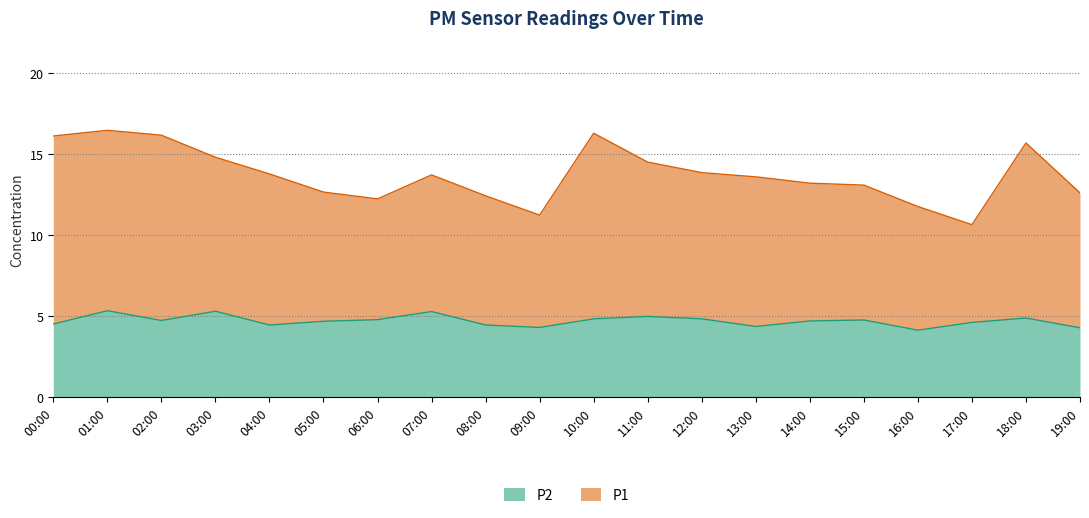

Reading left to right, extract all data points from this chart.

P1: 00:00=16.1	01:00=16.5	02:00=16.2	03:00=14.8	04:00=13.8	05:00=12.7	06:00=12.2	07:00=13.7	08:00=12.4	09:00=11.2	10:00=16.3	11:00=14.5	12:00=13.9	13:00=13.6	14:00=13.2	15:00=13.1	16:00=11.8	17:00=10.7	18:00=15.7	19:00=12.6
P2: 00:00=4.5	01:00=5.3	02:00=4.8	03:00=5.3	04:00=4.5	05:00=4.7	06:00=4.8	07:00=5.3	08:00=4.5	09:00=4.3	10:00=4.8	11:00=5.0	12:00=4.8	13:00=4.4	14:00=4.7	15:00=4.8	16:00=4.2	17:00=4.6	18:00=4.9	19:00=4.3